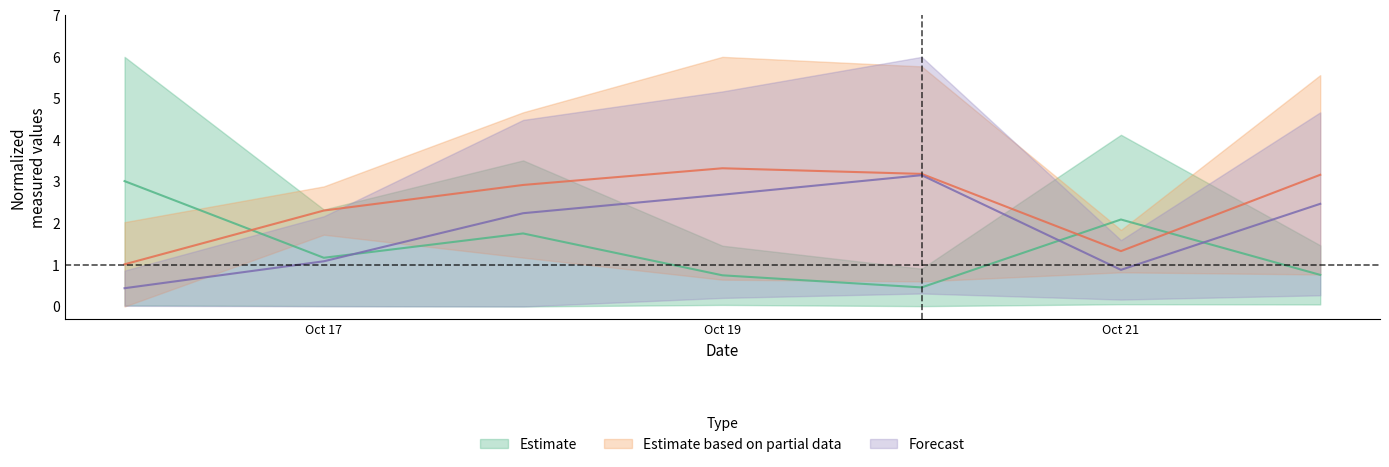

What is the difference between the second highest and minimum values in the Radiazione solare Max series?

2.2